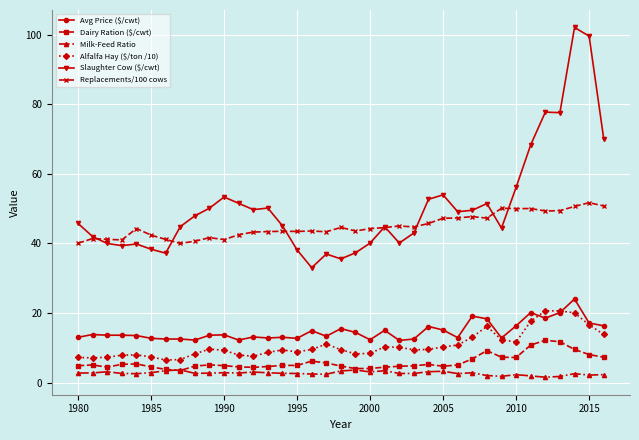

Count the number of categories in the chart.

37